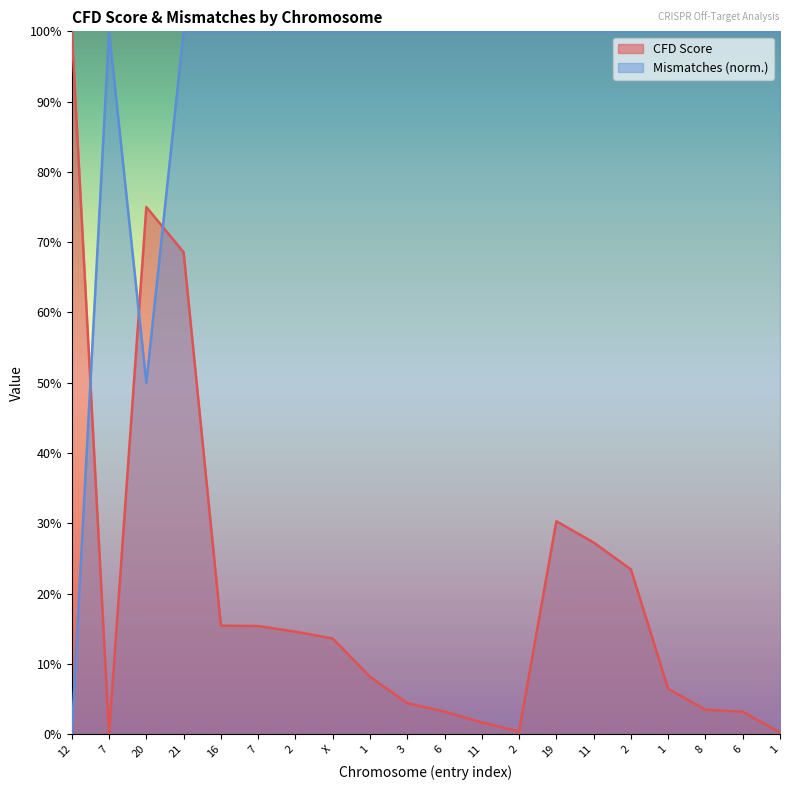

What is the difference between the highest and lowest values at 6?

1.0